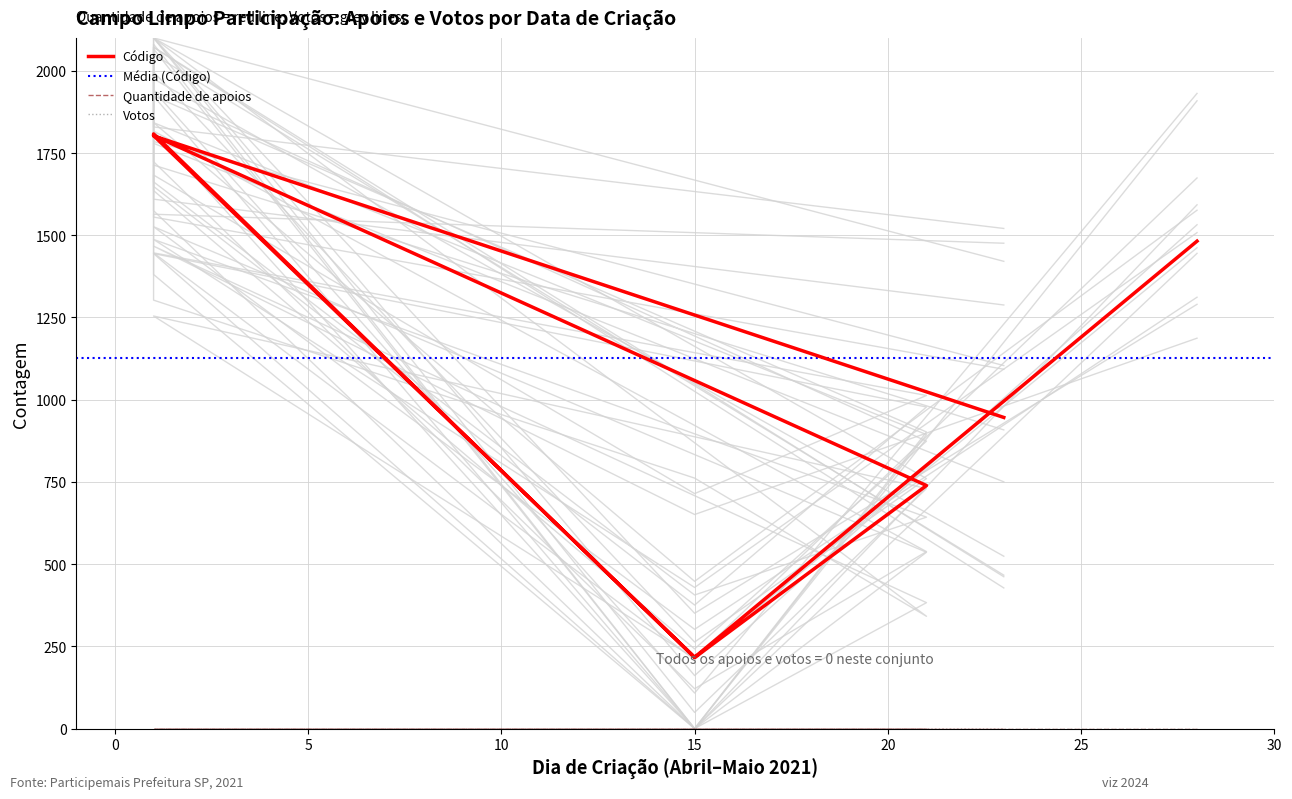

Reading left to right, what are all the values shown in this chart?

Quantidade de apoios: 28/04/2021=0	15/04/2021=0	01/05/2021=0	21/04/2021=0	15/04/2021=0	01/05/2021=0	01/05/2021=0	23/04/2021=0
Votos: 28/04/2021=0	15/04/2021=0	01/05/2021=0	21/04/2021=0	15/04/2021=0	01/05/2021=0	01/05/2021=0	23/04/2021=0
Código: 28/04/2021=1482	15/04/2021=217	01/05/2021=1803	21/04/2021=739	15/04/2021=216	01/05/2021=1808	01/05/2021=1802	23/04/2021=946